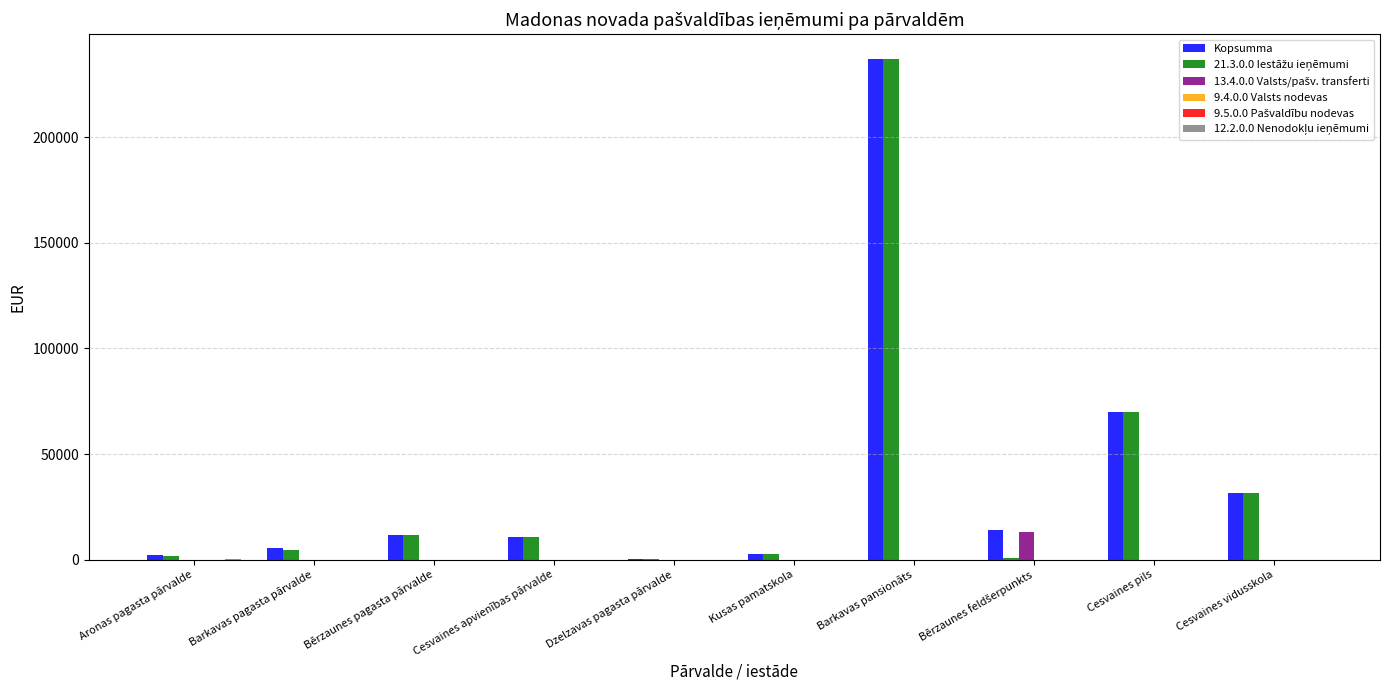

Is it true that Kopsumma equals 70080 at Cesvaines pils?

True